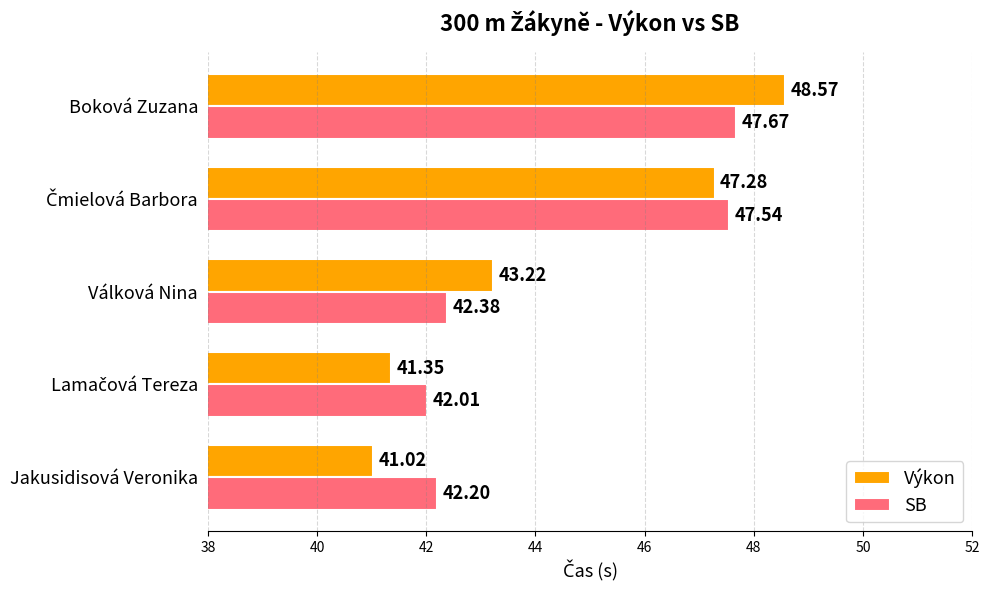

Which series has the widest spread of values?

Výkon